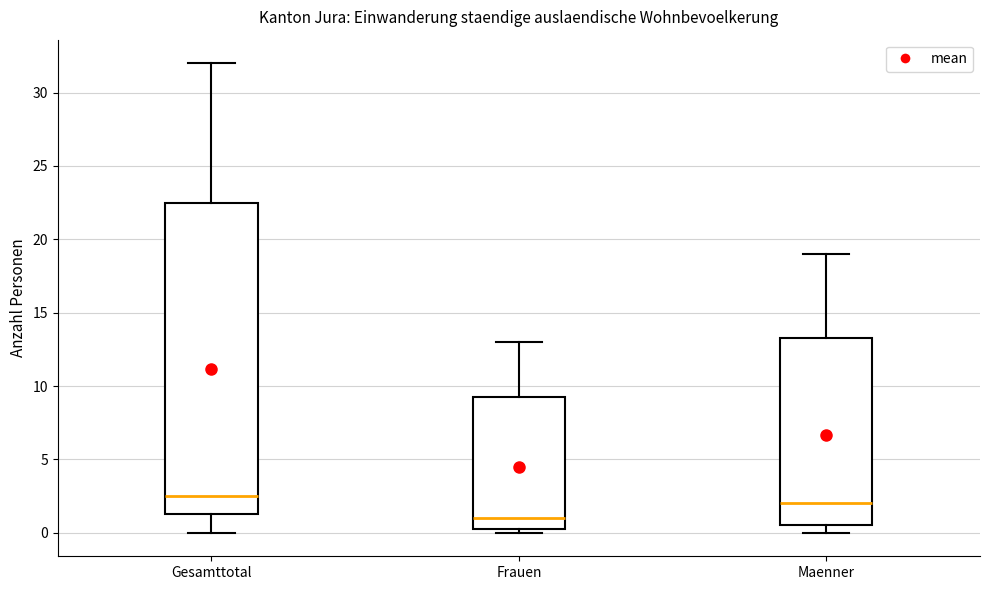

Which box's median line is the highest?

Gesamttotal